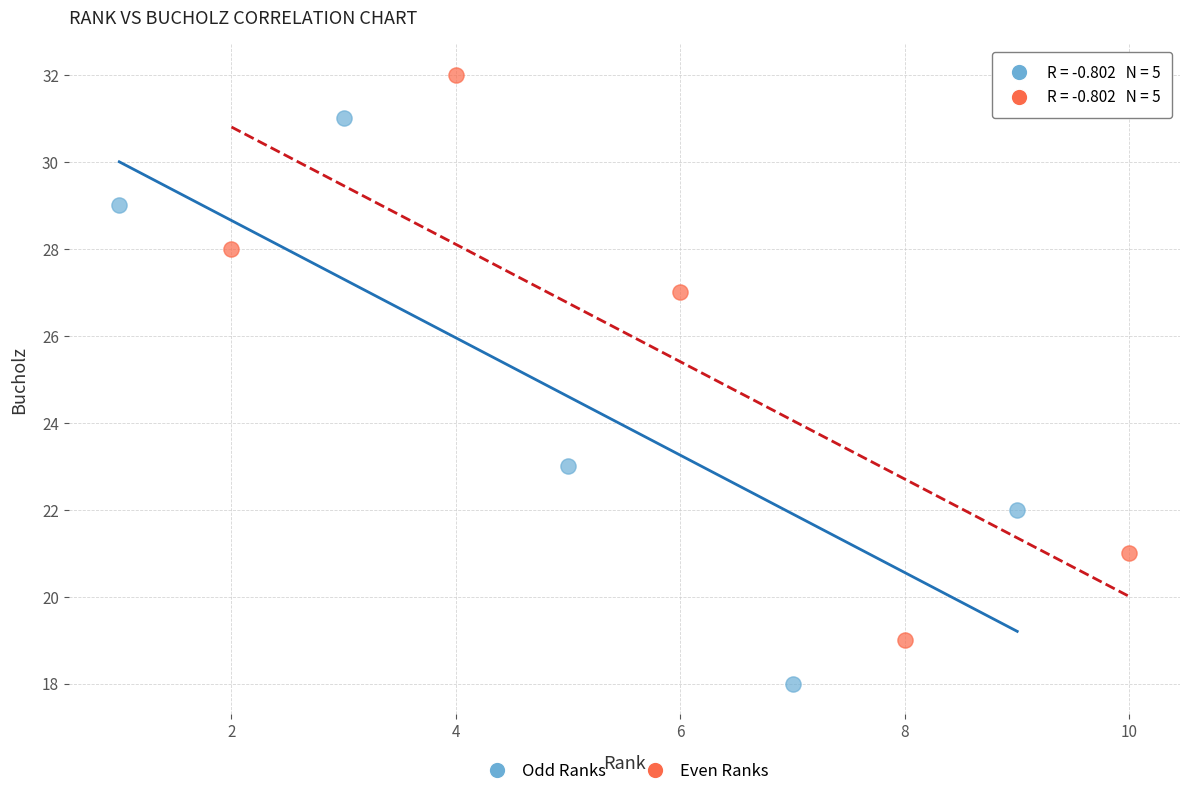

Which series reaches the maximum Y coordinate?

Even Ranks